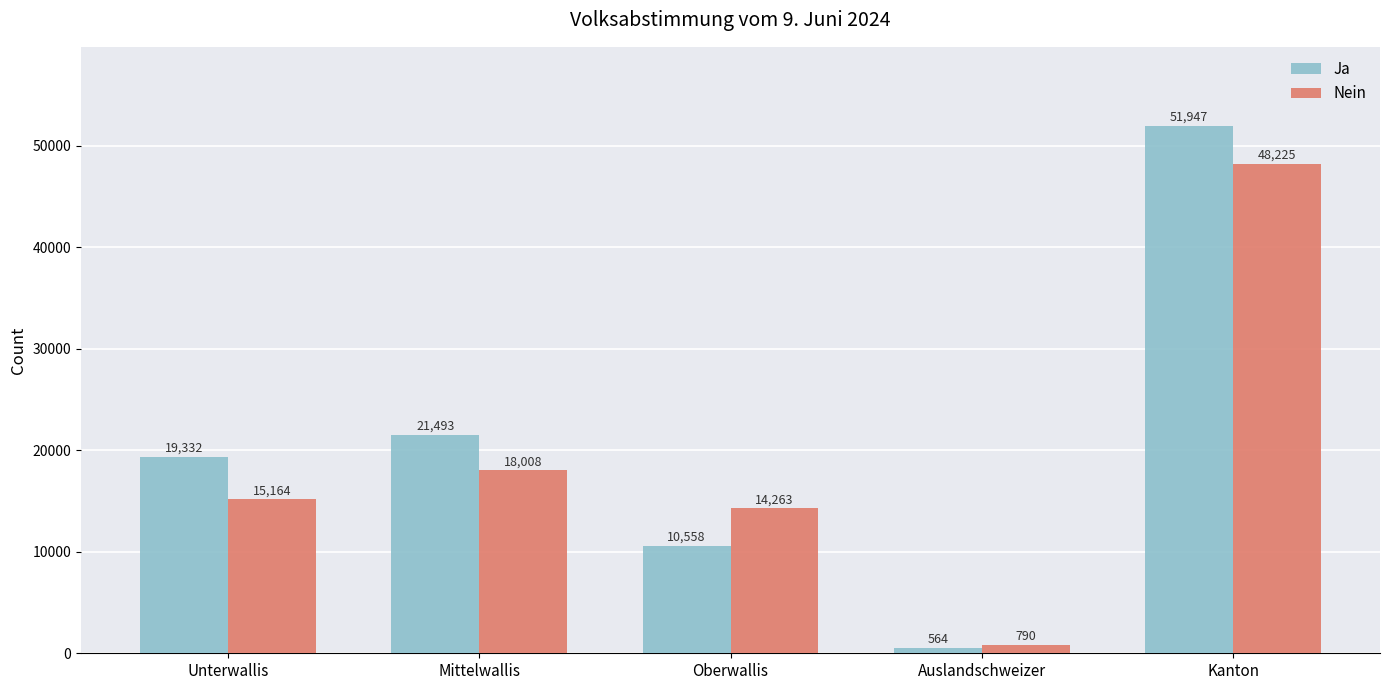

At how many categories does at least one series exceed 33366?

1